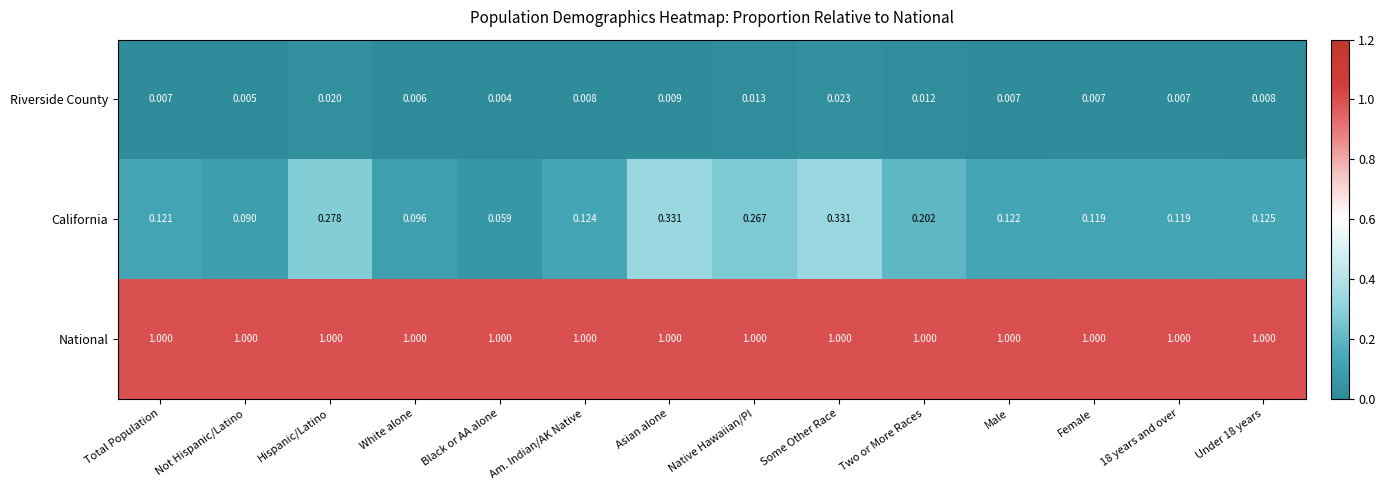

What is the spread (max minus min) of values at Under 18 years?

1.0